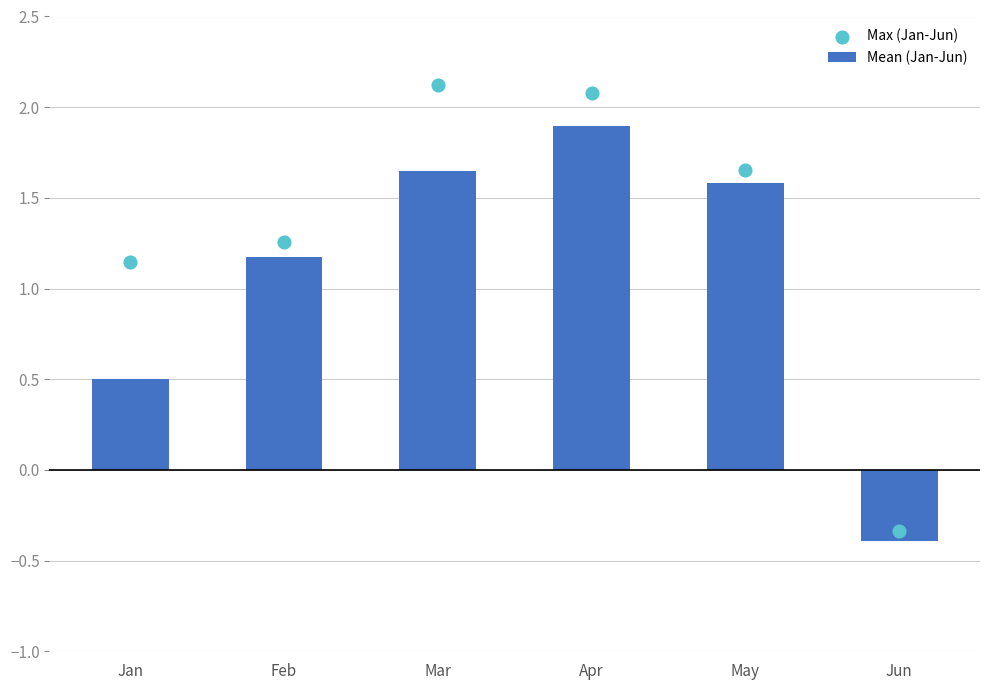

What is the total value across all series at Feb?

2.4